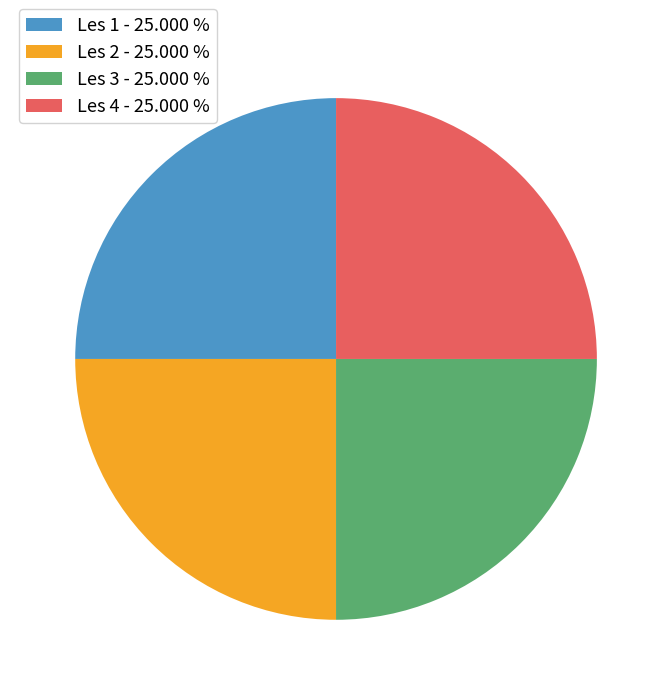

What is the ratio of the value at Les 3 to the value at Les 1?

1.0